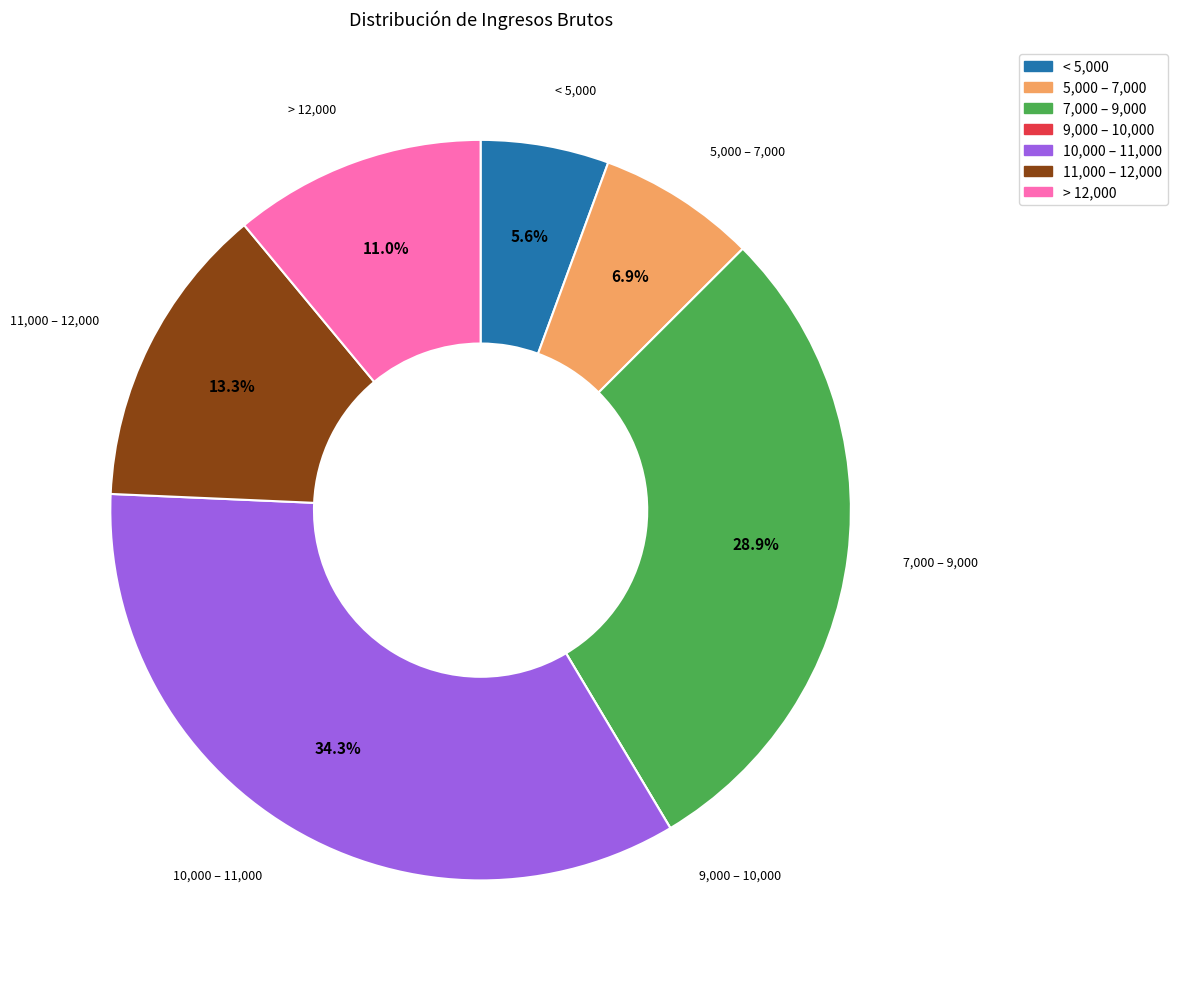

What is the largest slice in the pie chart?

10,000 – 11,000